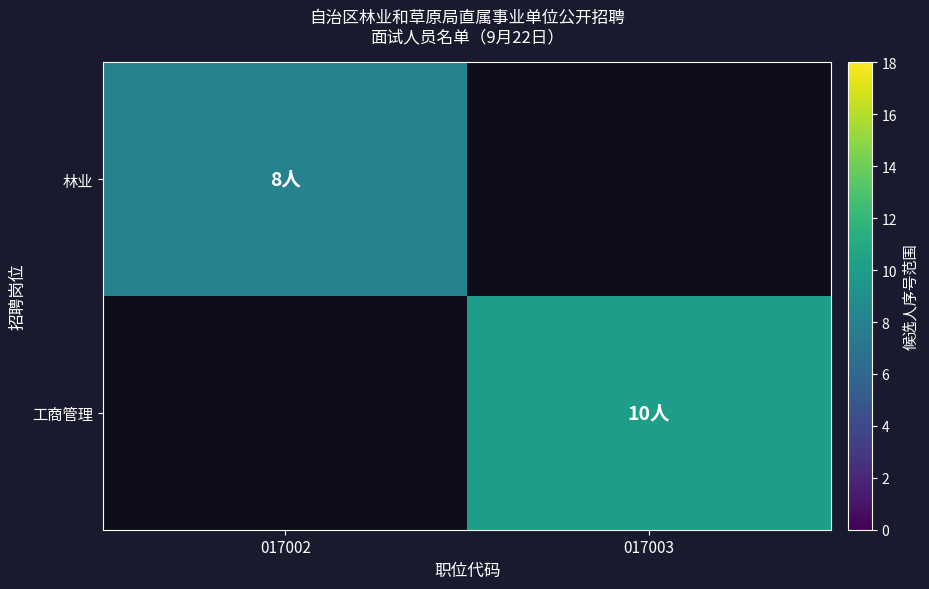

How many positive values does the 林业 series have?

1